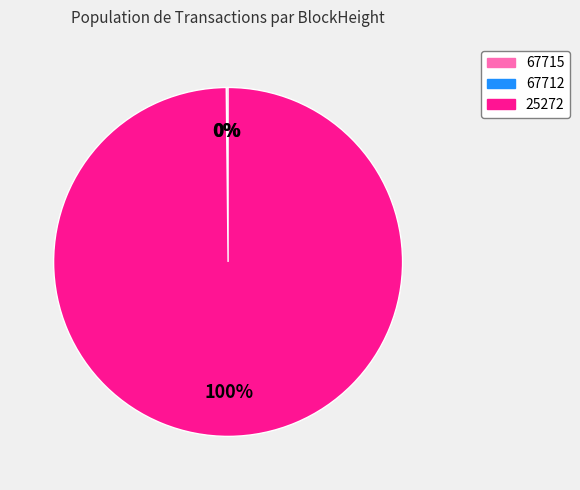

Rank the categories by value from lowest to highest.

67712, 67715, 25272